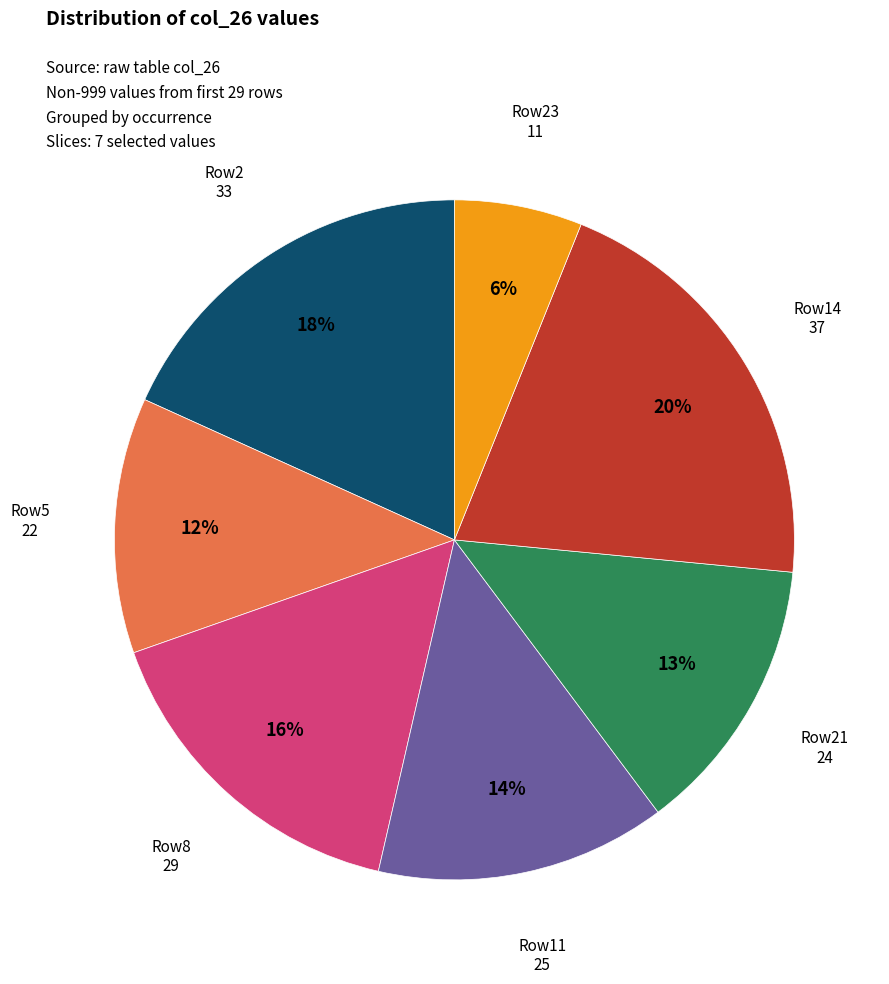

Count the number of slices in the pie.

7